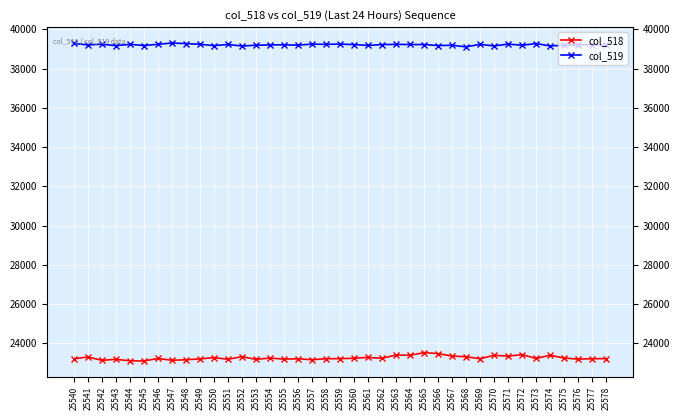

Is it true that col_518 equals 11007 at 25559?

False